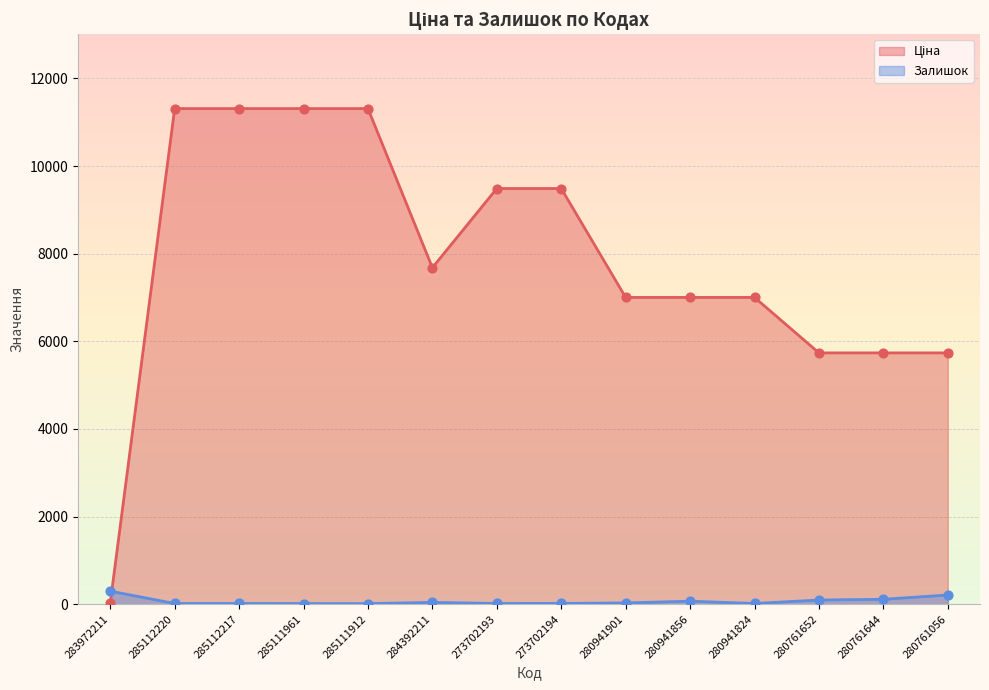

Which series has the widest spread of Y values?

Ціна